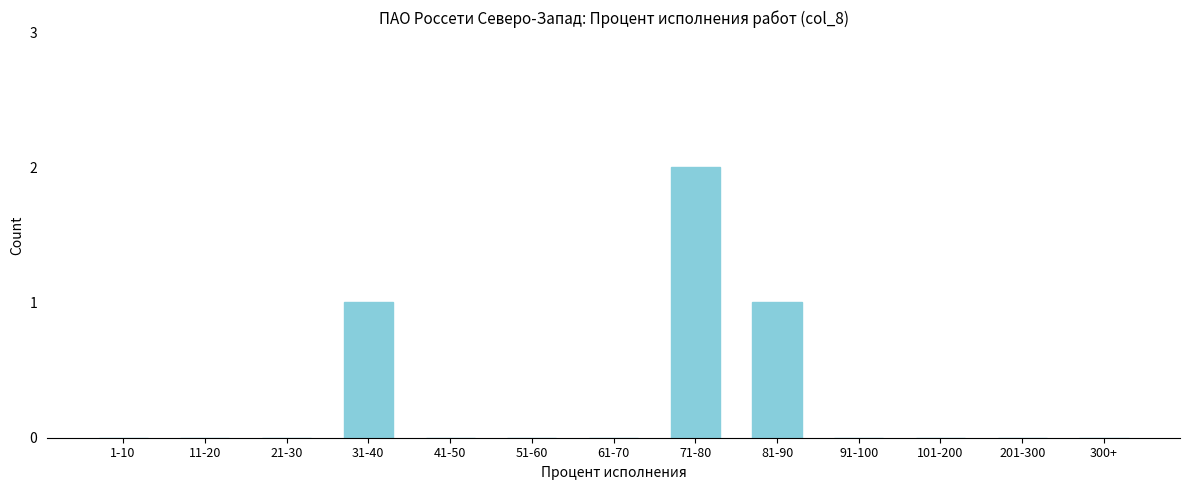

Reading left to right, list all the values displayed in this chart.

1-10=0	11-20=0	21-30=0	31-40=1	41-50=0	51-60=0	61-70=0	71-80=2	81-90=1	91-100=0	101-200=0	201-300=0	300+=0